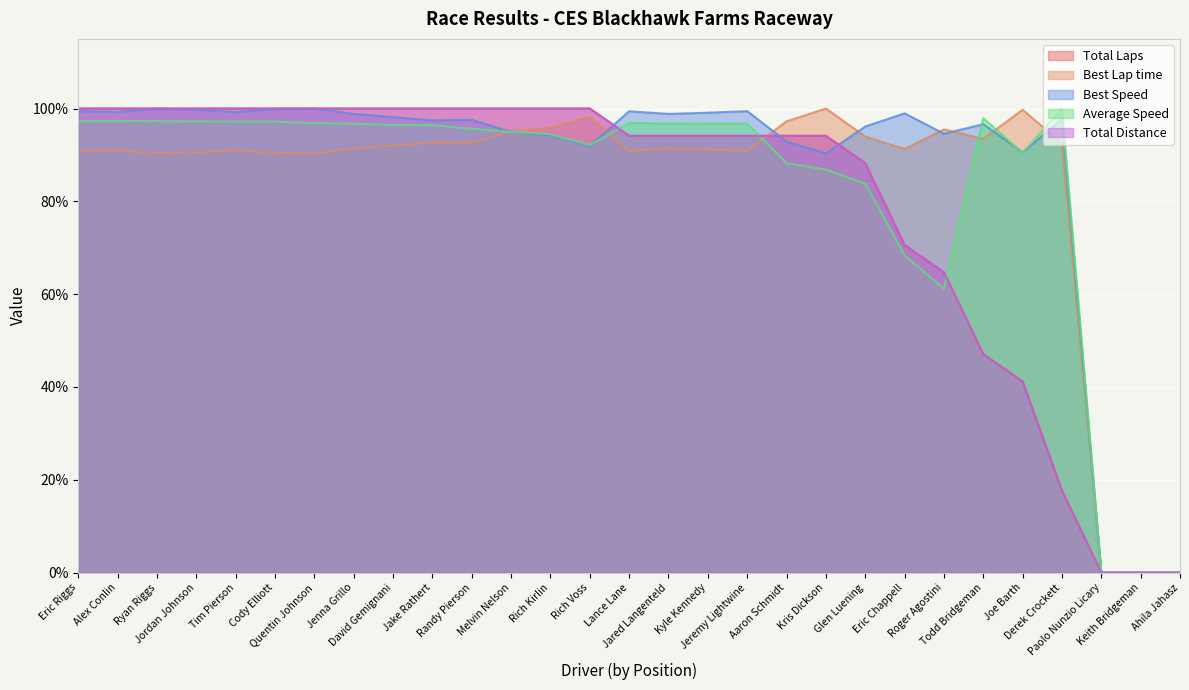

How many series are shown in this chart?

5